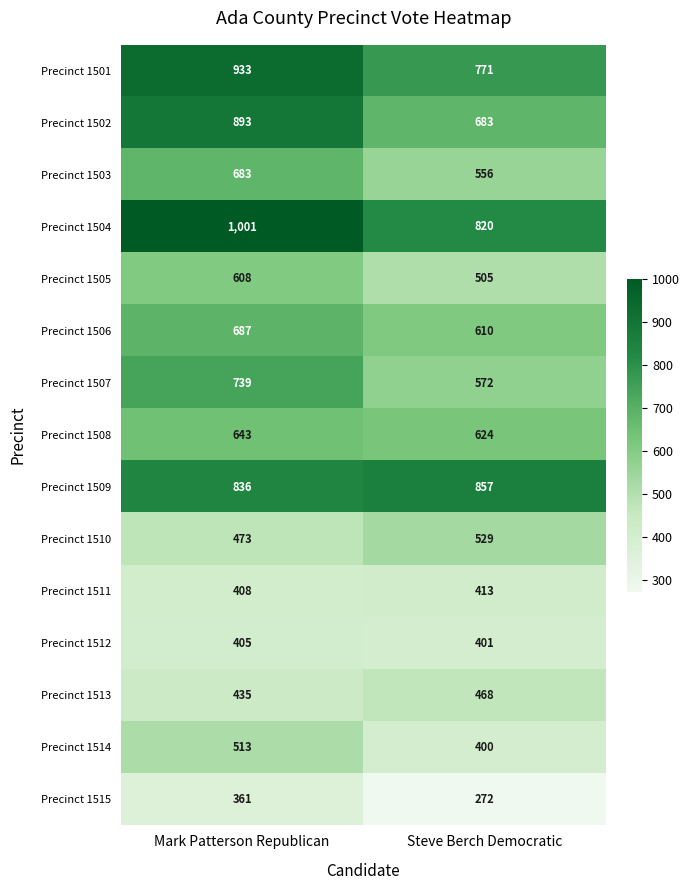

Which series has the largest range (max minus min)?

Precinct 1502